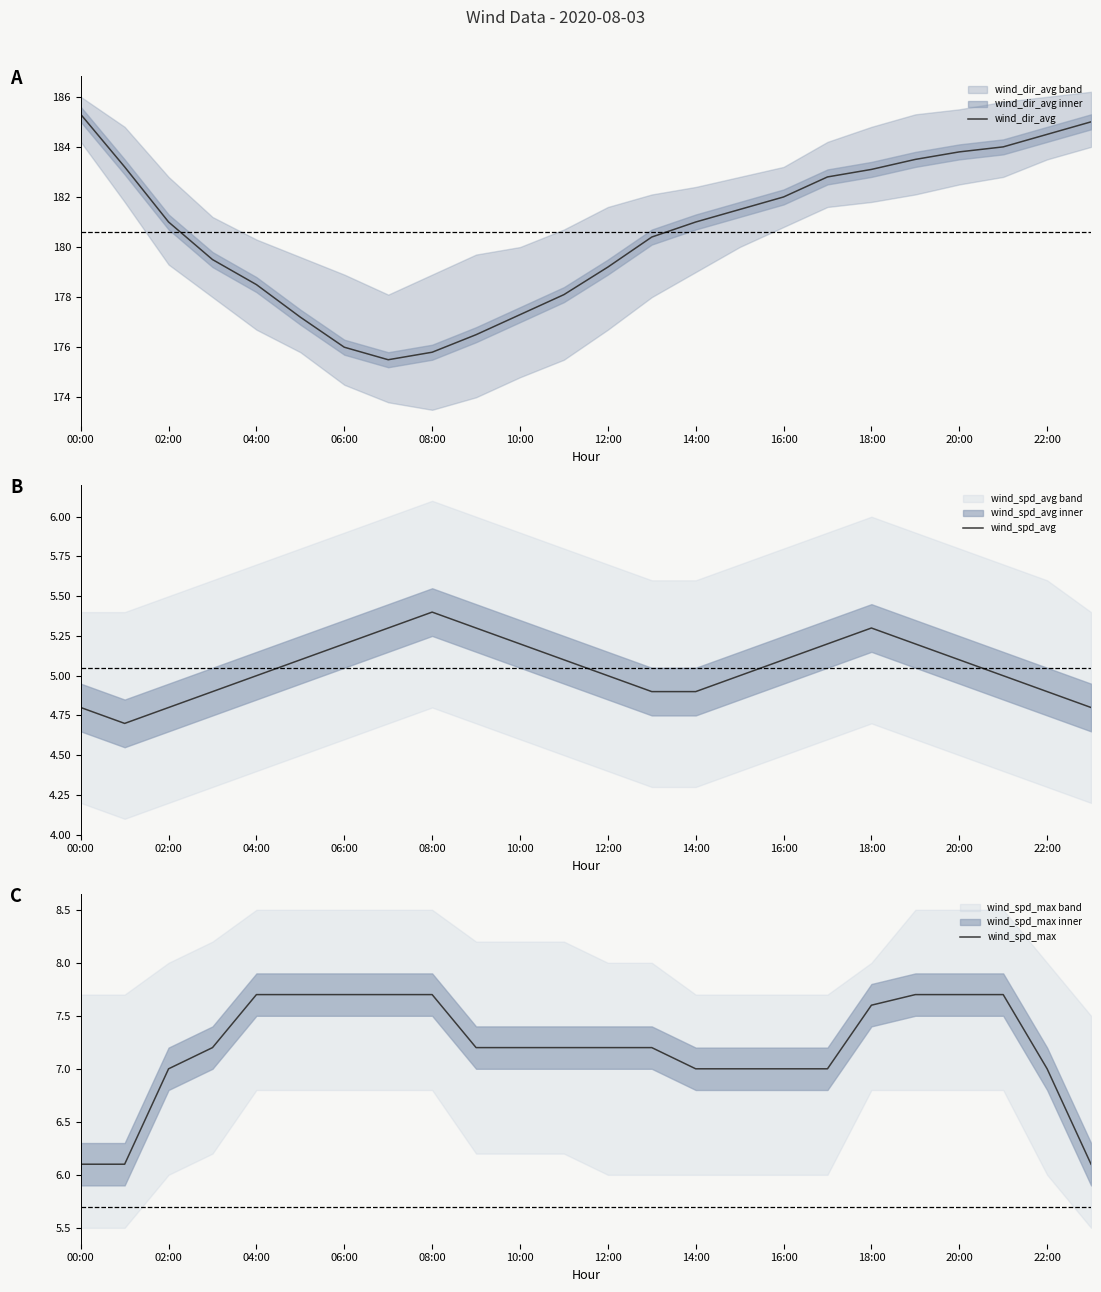

True or false: wind_spd_avg and wind_dir_avg intersect in this chart.

False